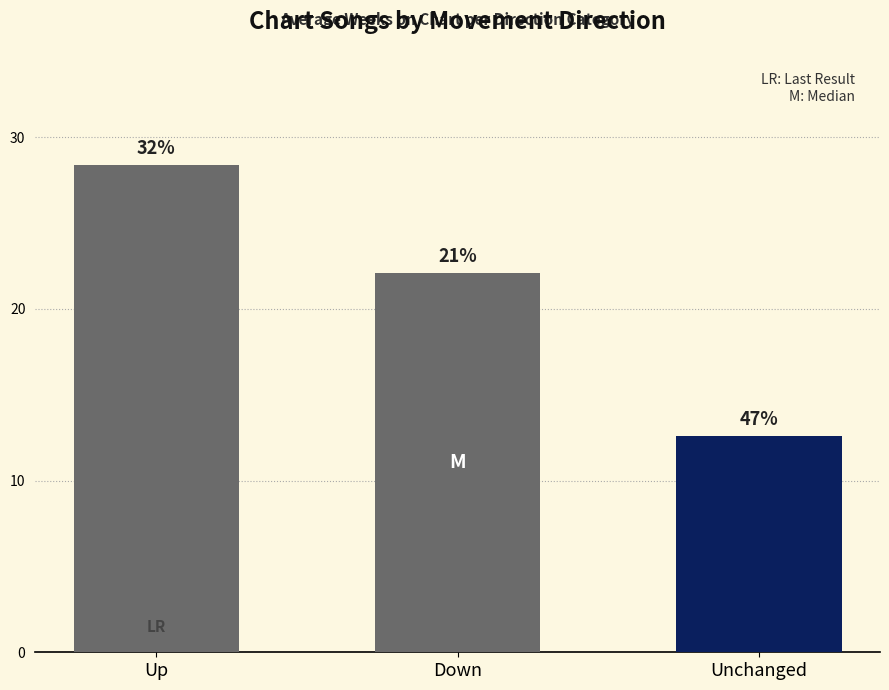

What is the label of the 1st bar from the left?

Up